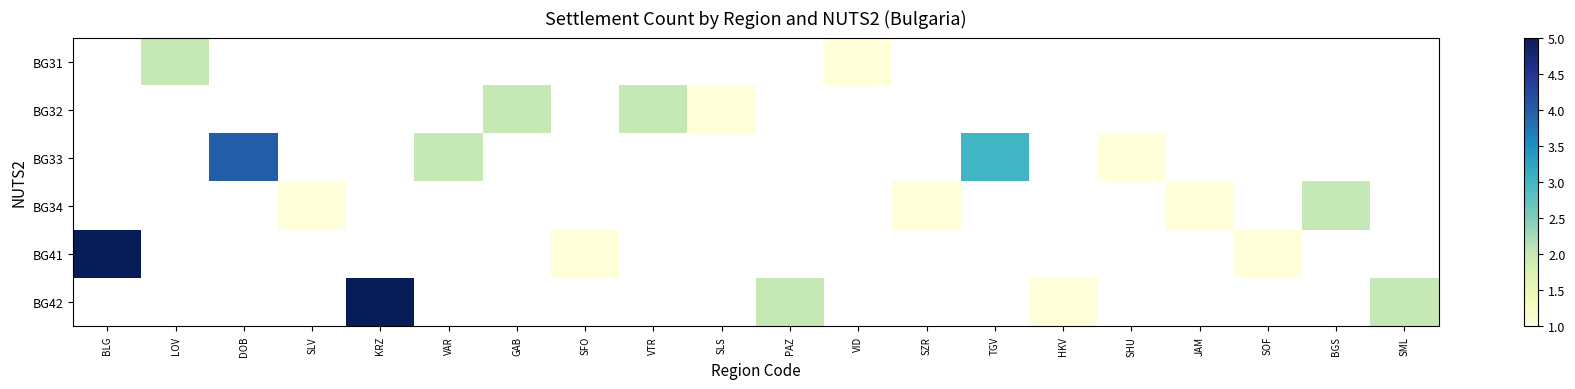

What is the smallest value displayed?

1.0